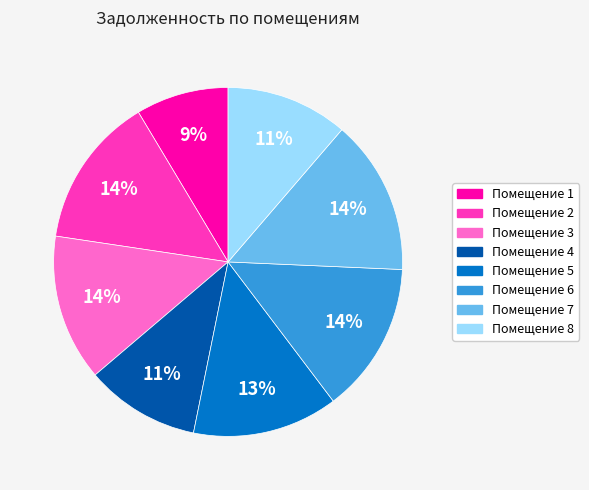

Is there a majority slice in this chart?

No